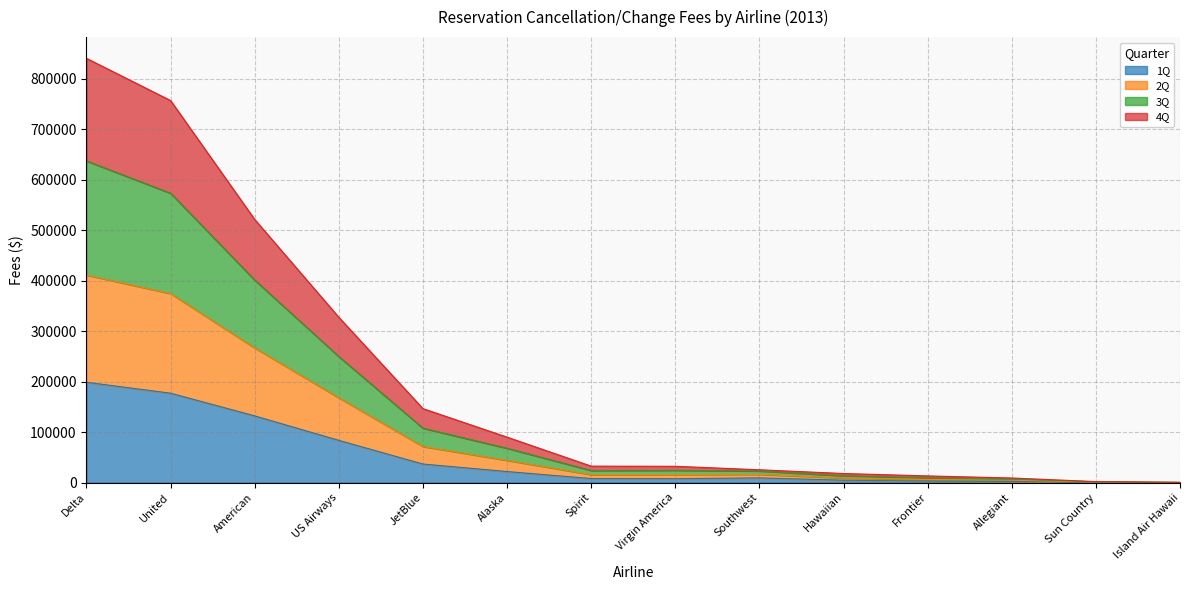

What is the total value across all series at Island Air Hawaii?

480